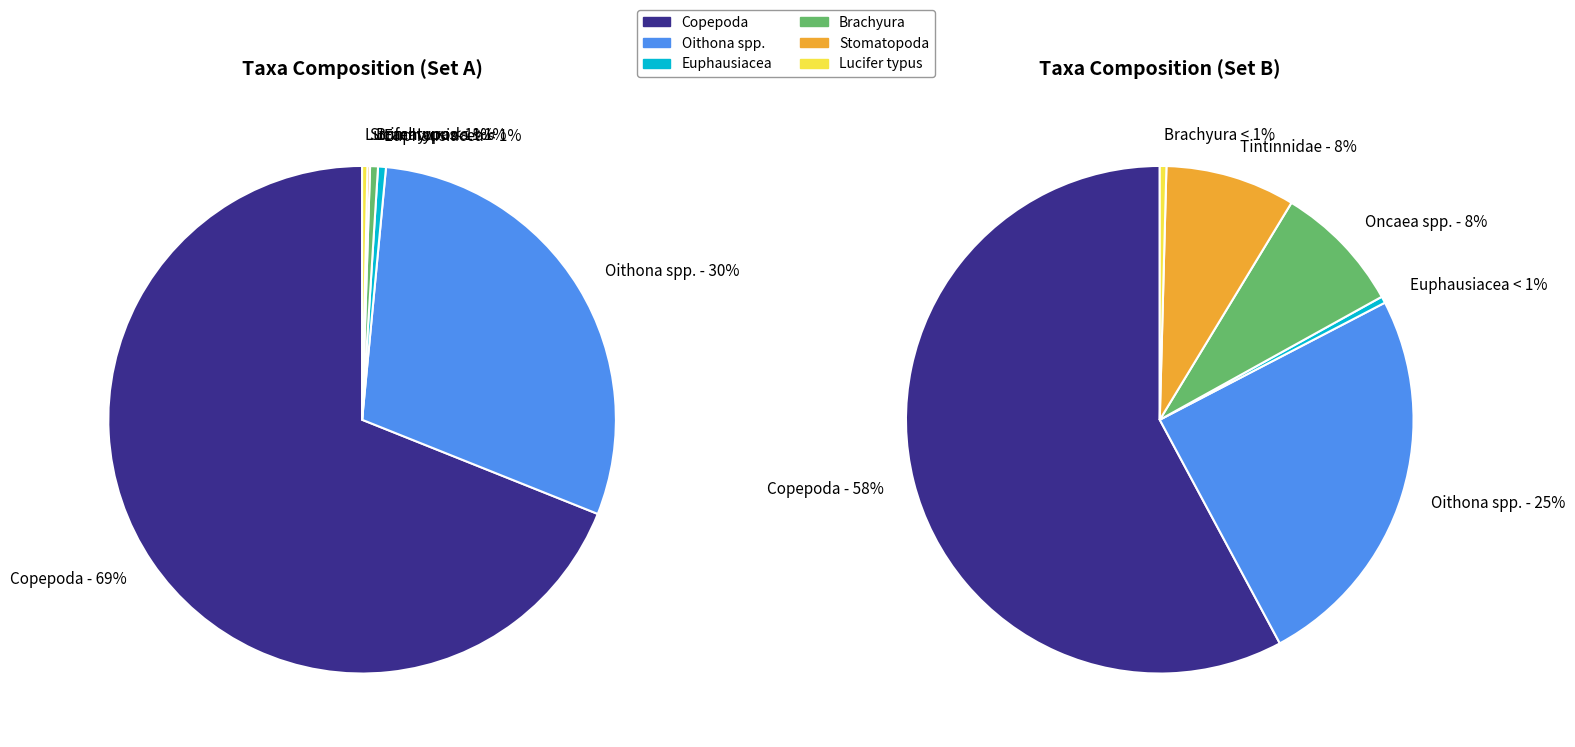

Do Oithona spp. and Oncaea spp. together represent more than half of the pie?

No